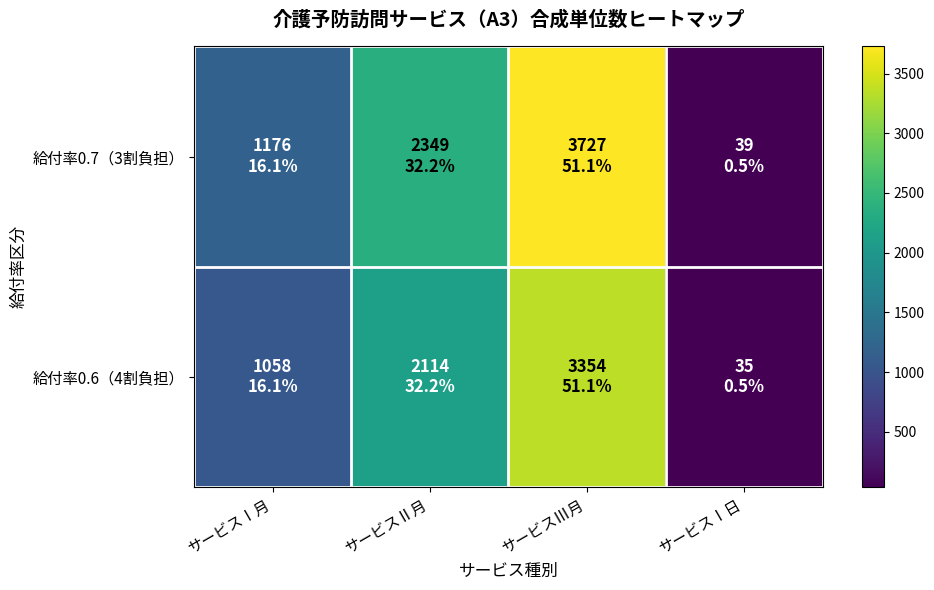

Reading left to right, transcribe all the data shown in this chart.

給付率0.7（3割負担）: サービスⅠ月=1176	サービスⅡ月=2349	サービスⅢ月=3727	サービスⅠ日=39
給付率0.6（4割負担）: サービスⅠ月=1058	サービスⅡ月=2114	サービスⅢ月=3354	サービスⅠ日=35